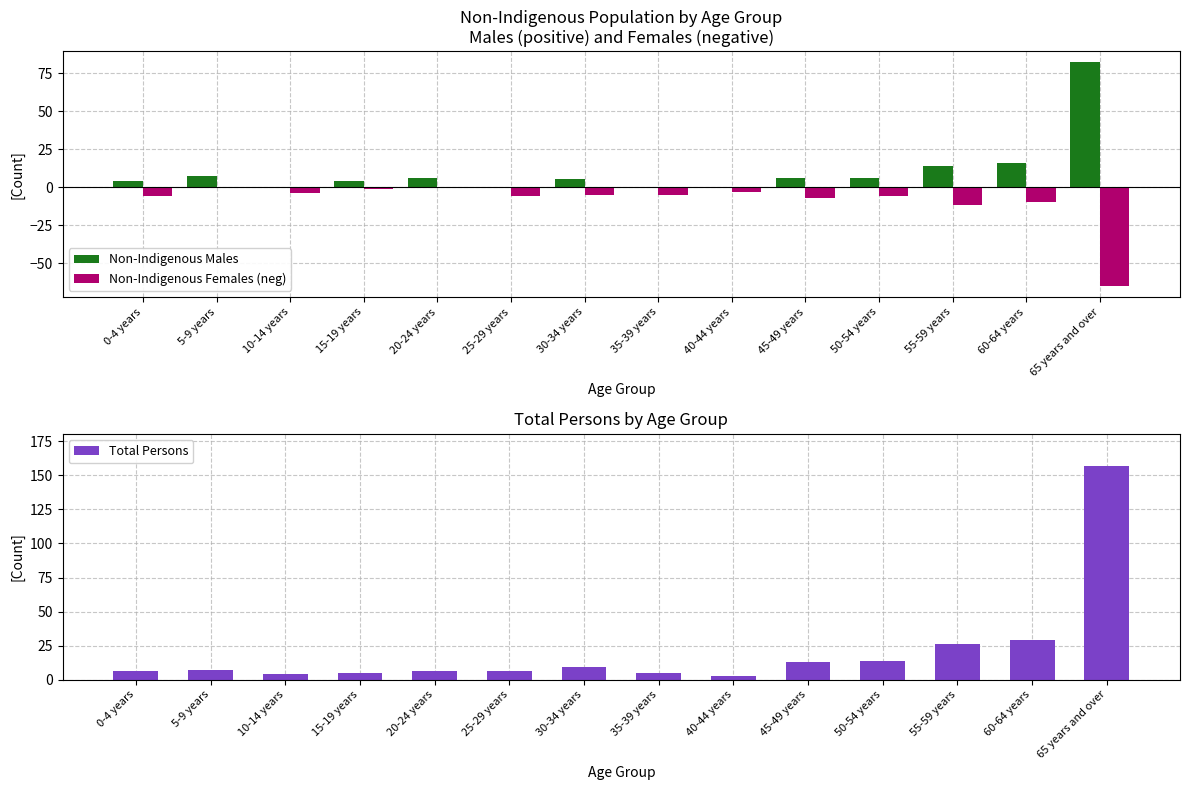

What are all the series names shown in the legend?

Non-Indigenous Males, Non-Indigenous Females (neg), Total Persons